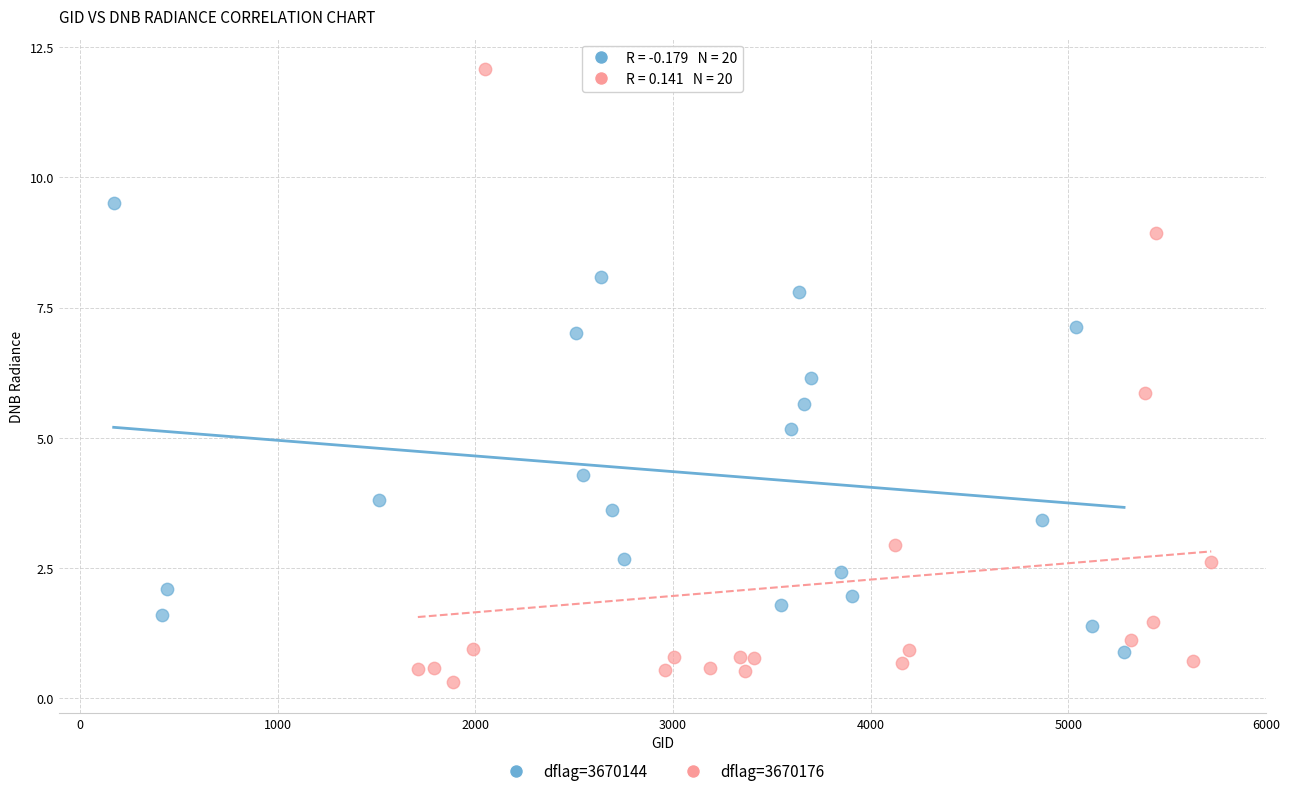

Which series reaches the maximum Y coordinate?

dflag=3670176